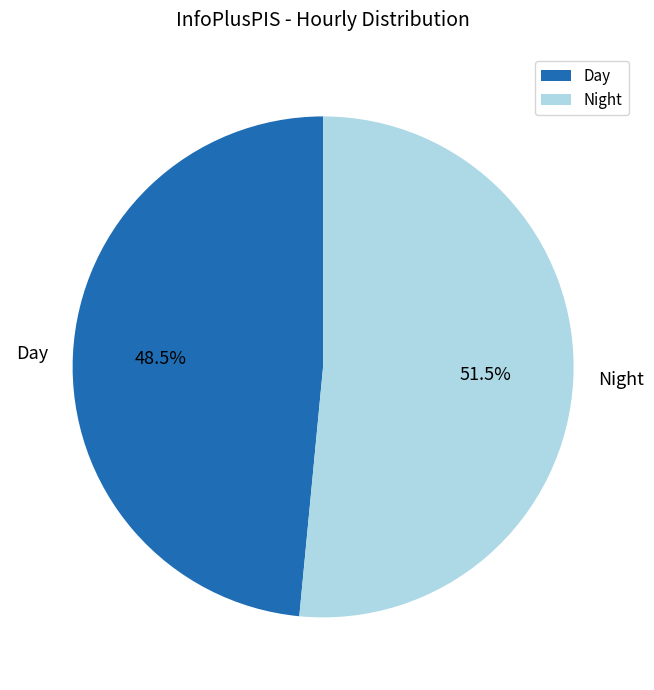

Between Night and Day, which is larger?

Night